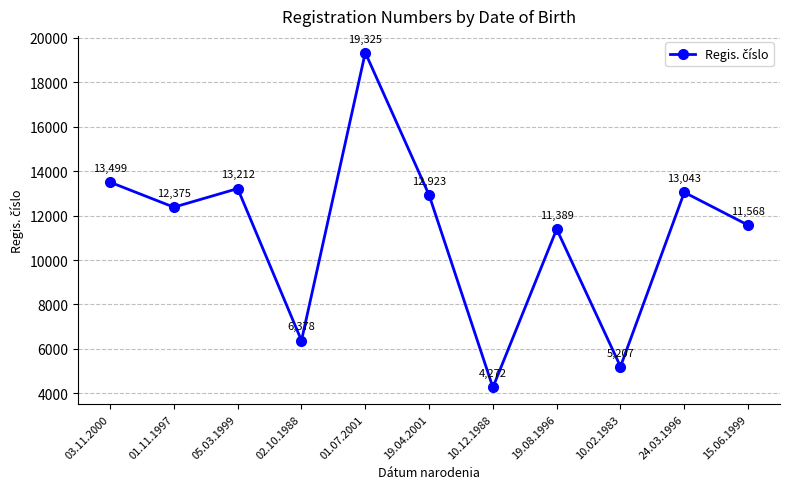

What is the label of the 3rd point from the left?

05.03.1999